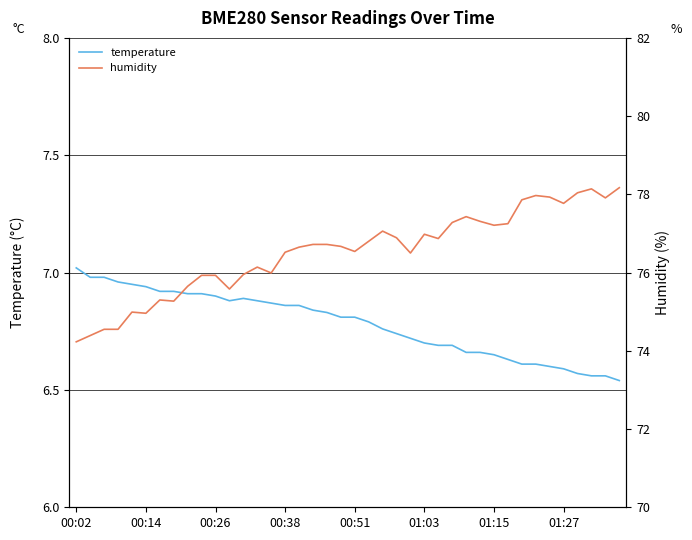

Reading left to right, what are all the values shown in this chart?

temperature: 7.0	7.0	7.0	7.0	7.0	6.9	6.9	6.9	6.9	6.9	6.9	6.9	6.9	6.9	6.9	6.9	6.9	6.8	6.8	6.8	6.8	6.8	6.8	6.7	6.7	6.7	6.7	6.7	6.7	6.7	6.7	6.6	6.6	6.6	6.6	6.6	6.6	6.6	6.6	6.5
humidity: 74.2	74.4	74.5	74.5	75.0	75.0	75.3	75.3	75.7	75.9	75.9	75.6	76.0	76.1	76.0	76.5	76.7	76.7	76.7	76.7	76.5	76.8	77.1	76.9	76.5	77.0	76.9	77.3	77.4	77.3	77.2	77.2	77.9	78.0	77.9	77.8	78.0	78.1	77.9	78.2